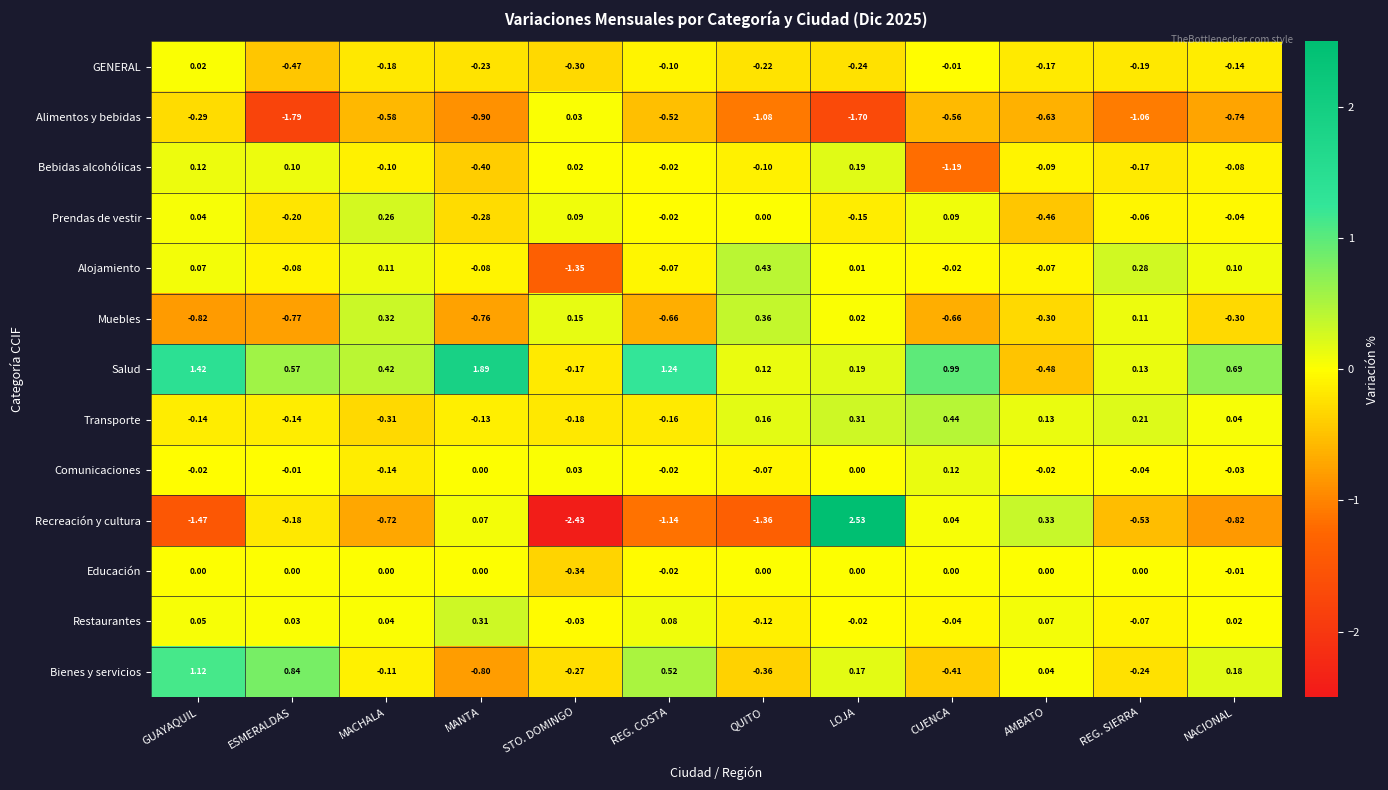

Count the number of categories in the chart.

12